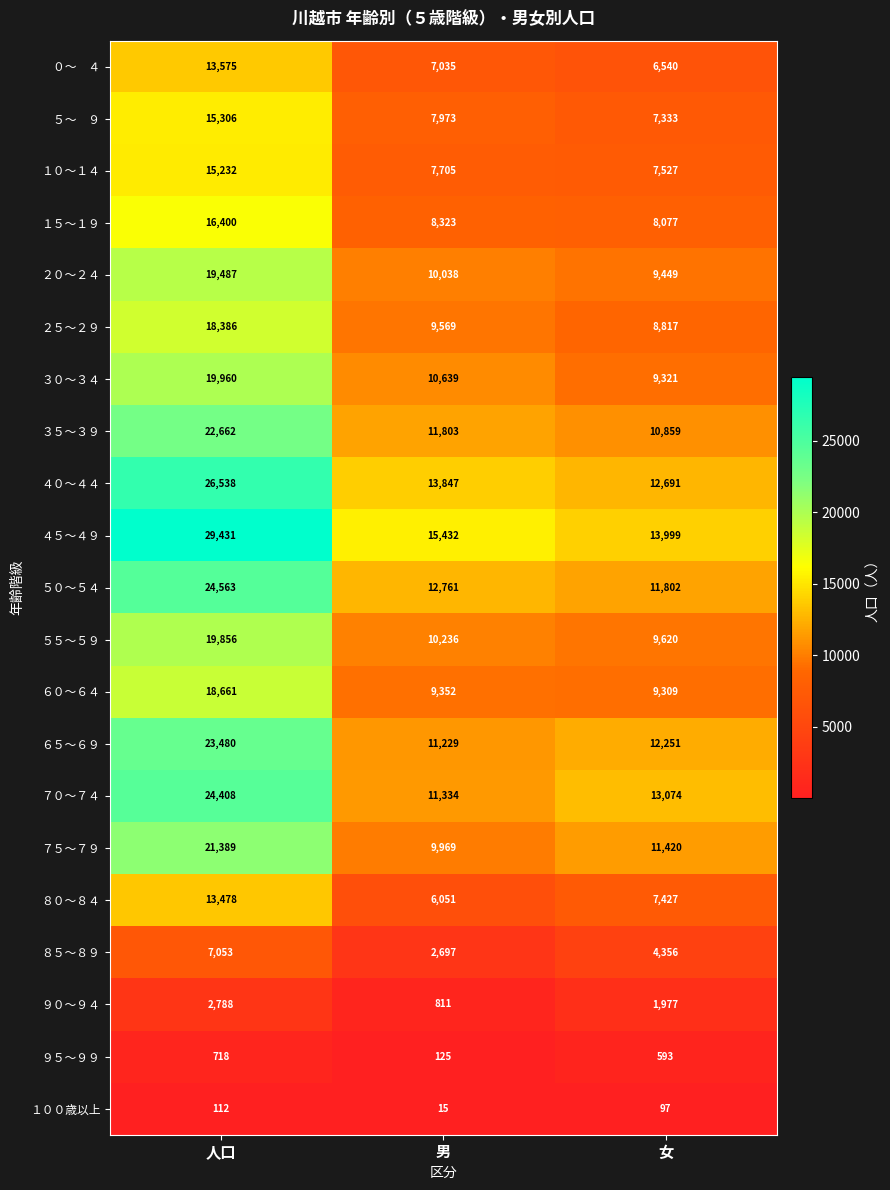

At which category is the sum across all series the highest?

人口